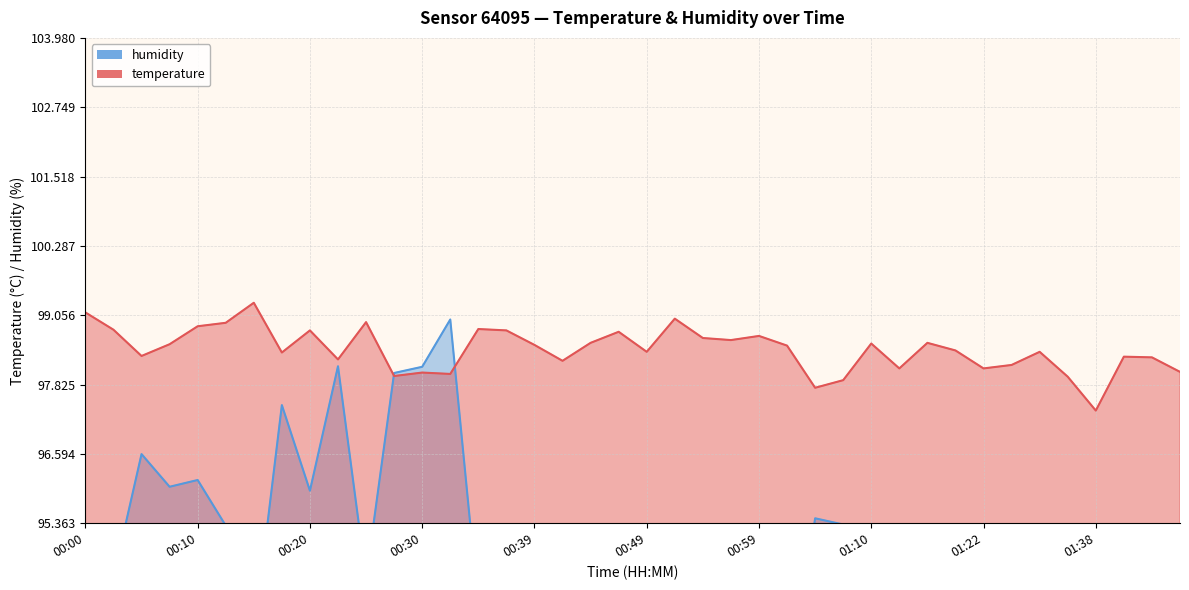

Rank the series at 00:59 from highest to lowest value.

temperature, humidity